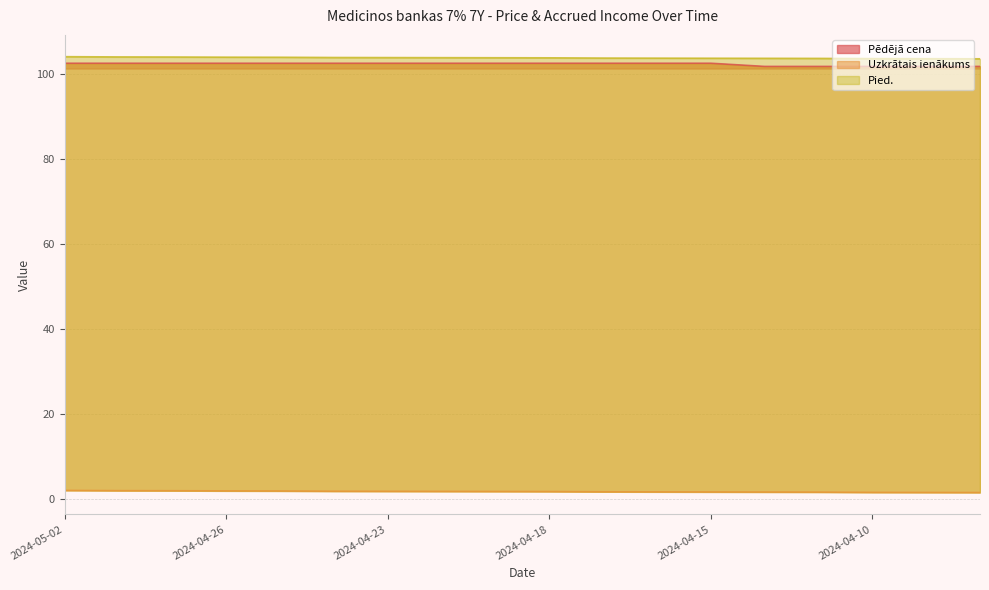

What position from the left is 2024-04-26?

4